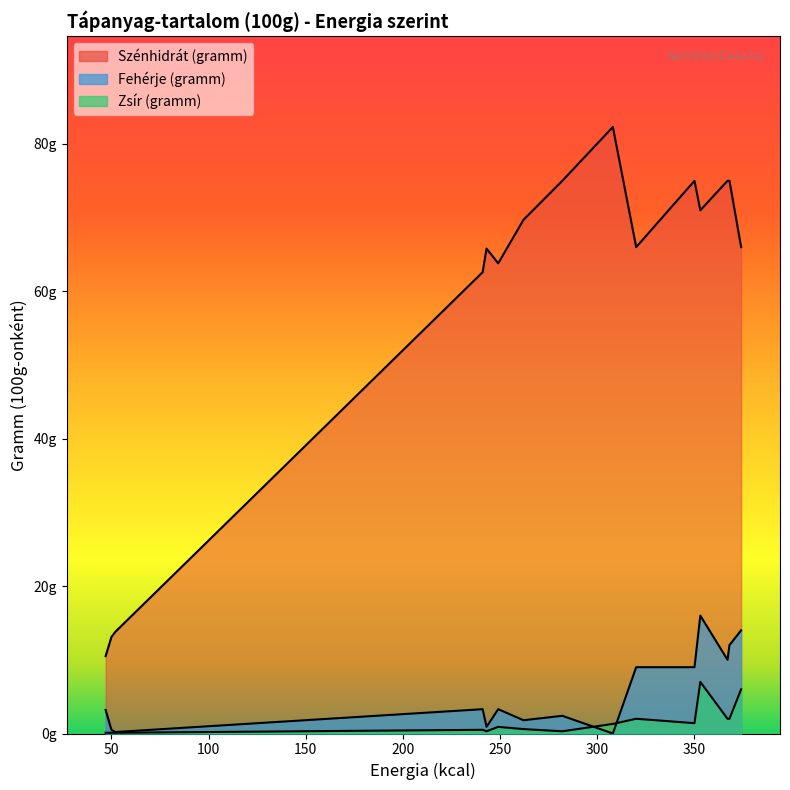

What is the difference between the highest and lowest values at Alma?

13.7